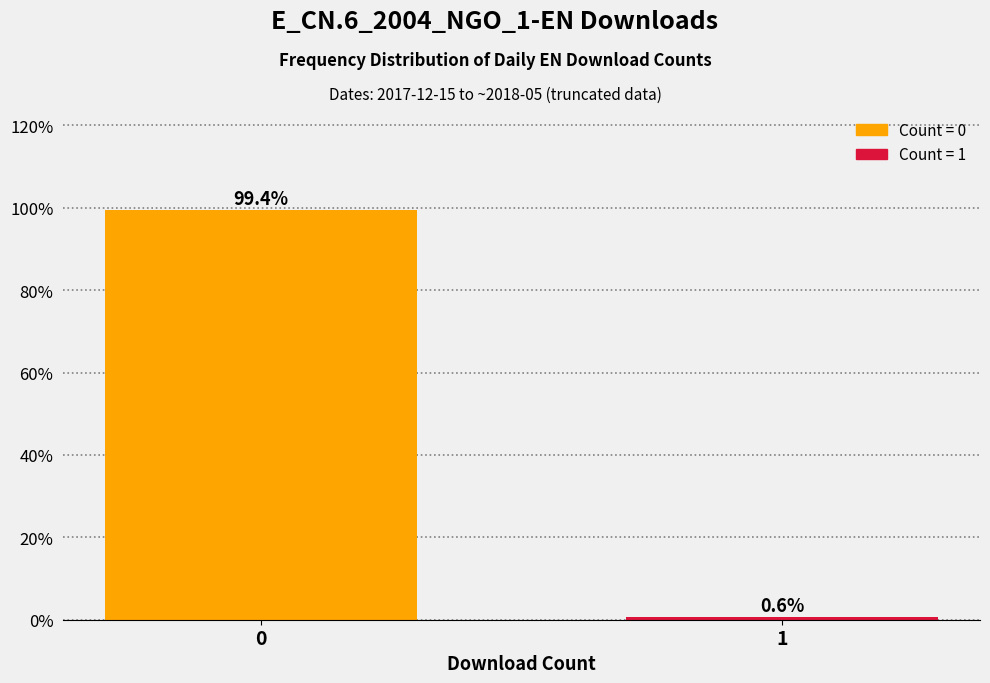

Reading left to right, extract all data points from this chart.

0=99.4	1=0.6